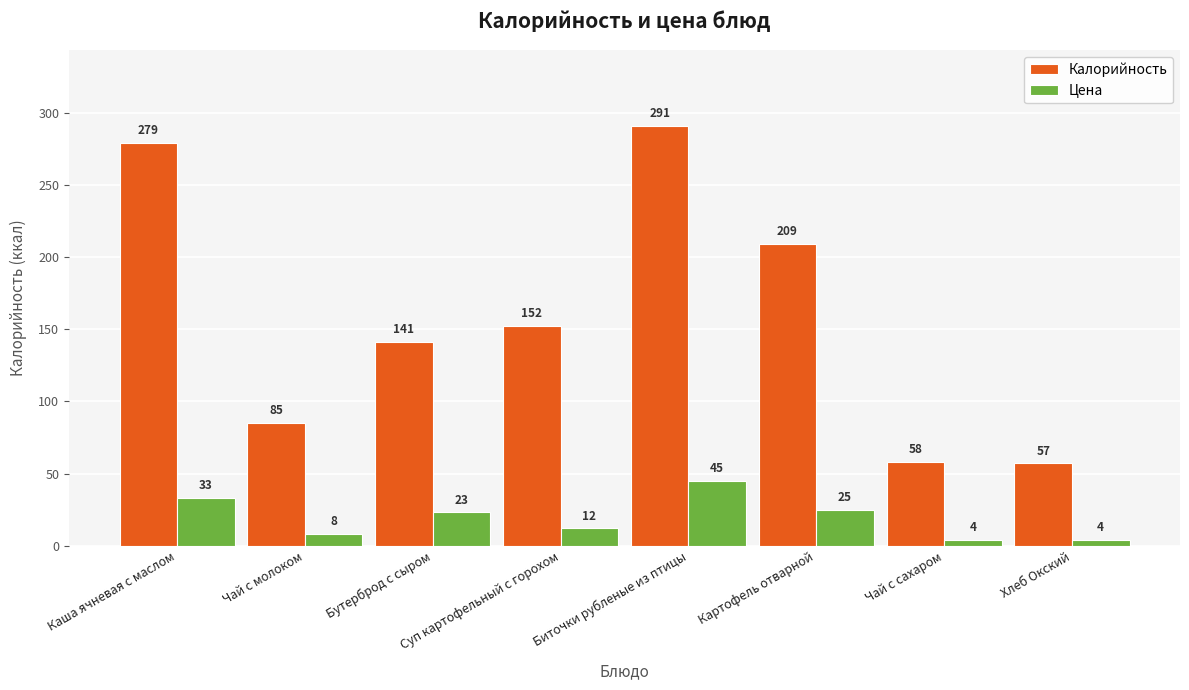

What is the minimum value shown in the chart?

4